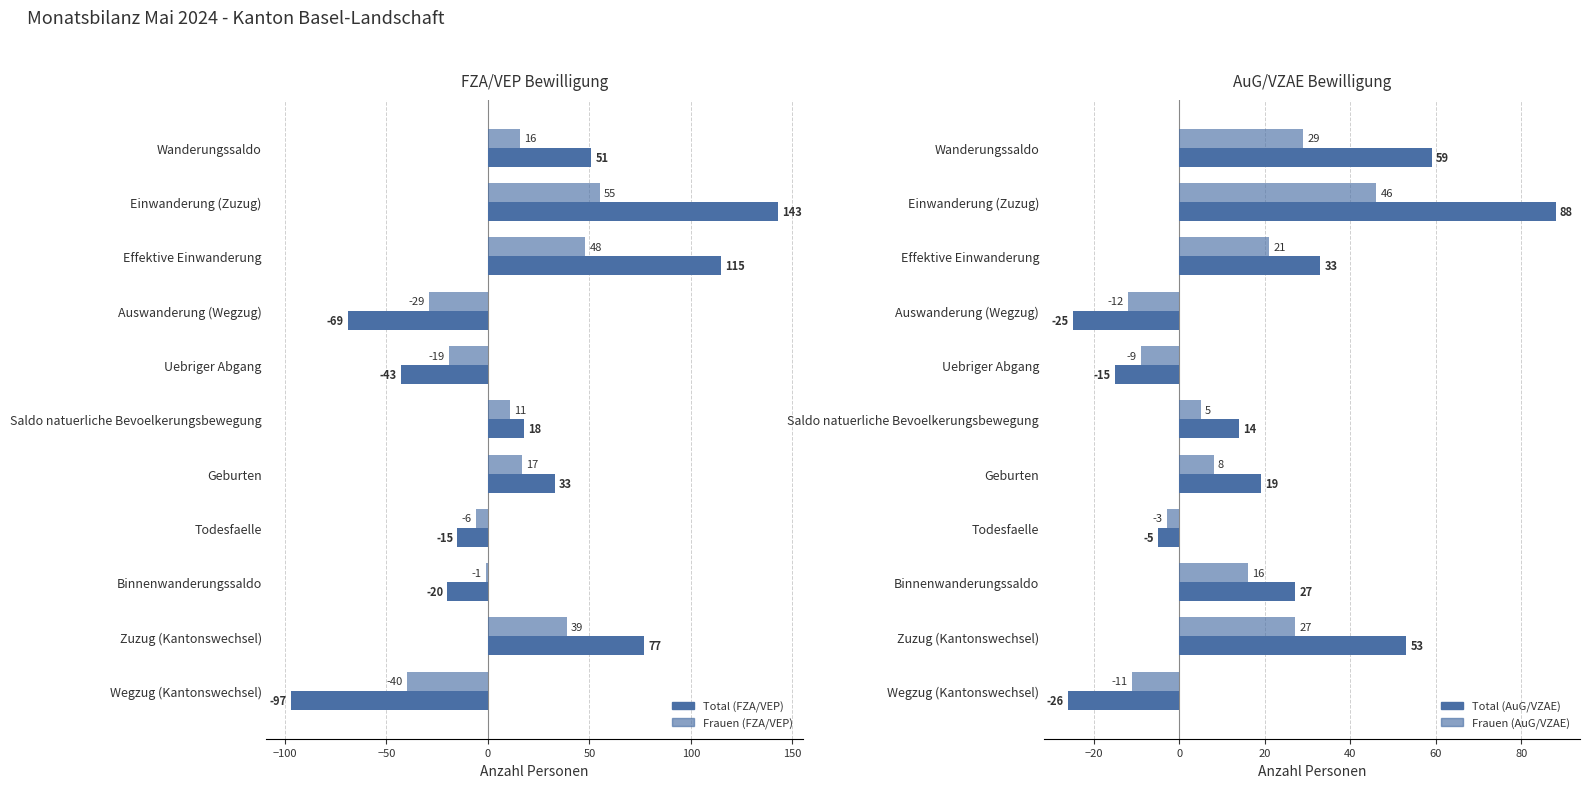

List the series in order of their peak value, highest first.

Total (FZA/VEP), Total (AuG/VZAE), Frauen (FZA/VEP), Frauen (AuG/VZAE)